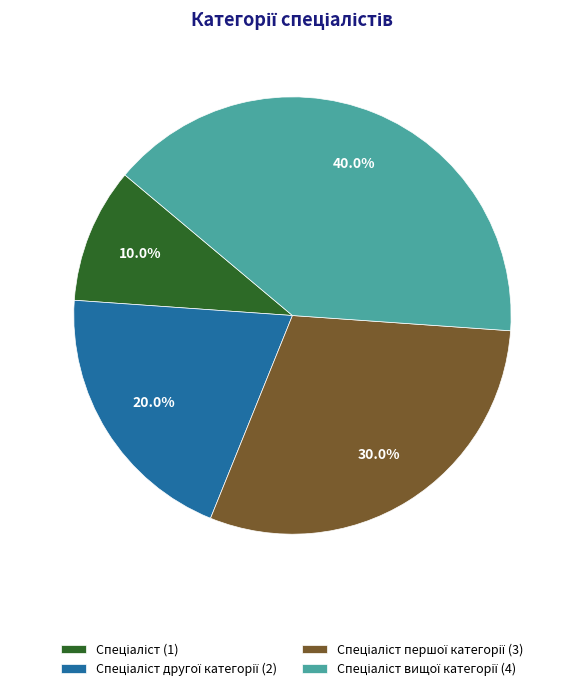

Does any single category account for the majority?

No